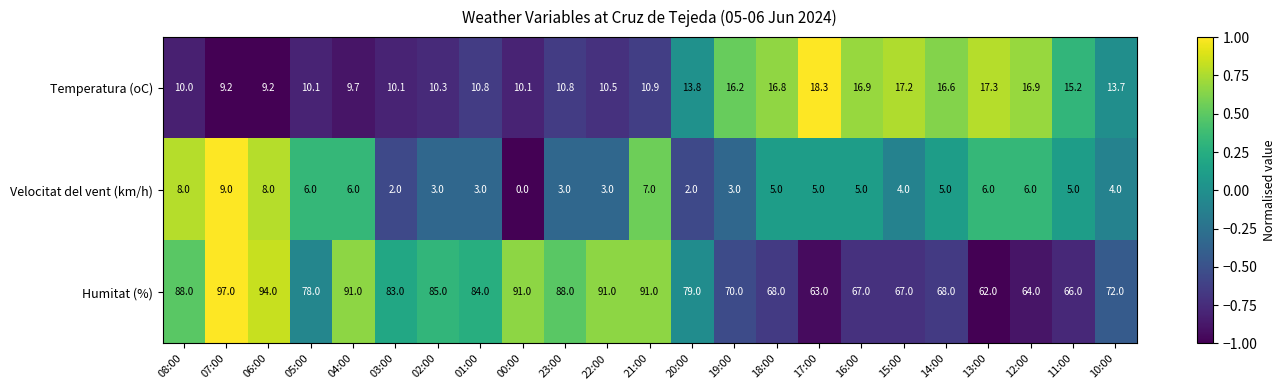

Between 21:00 and 15:00, which series saw the biggest shift?

Humitat (%)